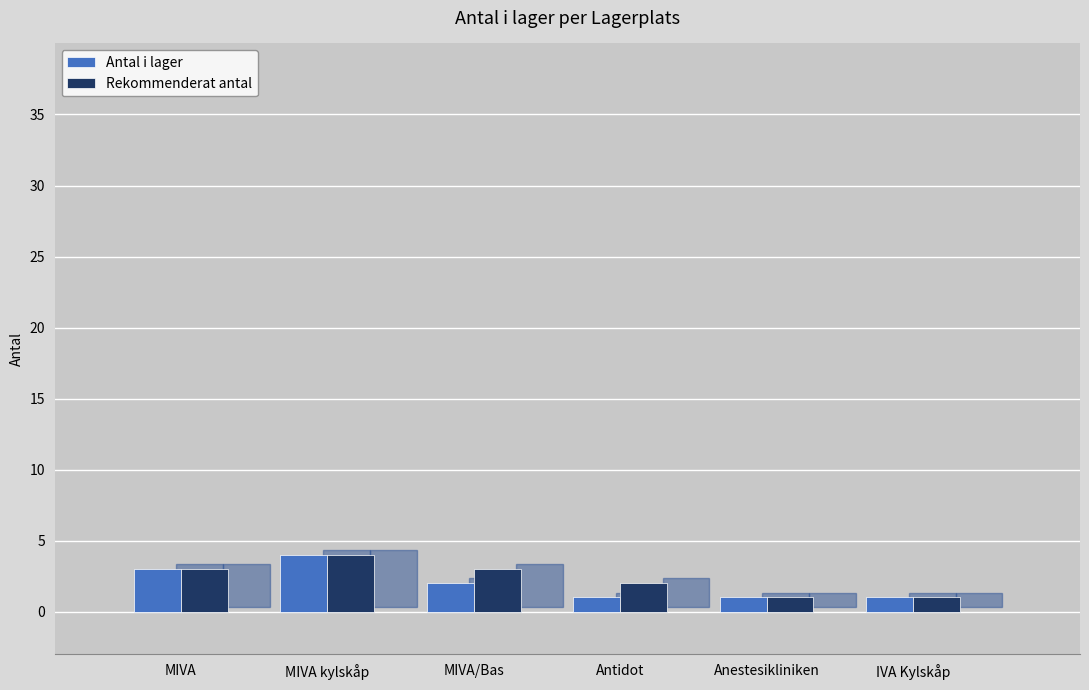

How many series are shown in this chart?

2